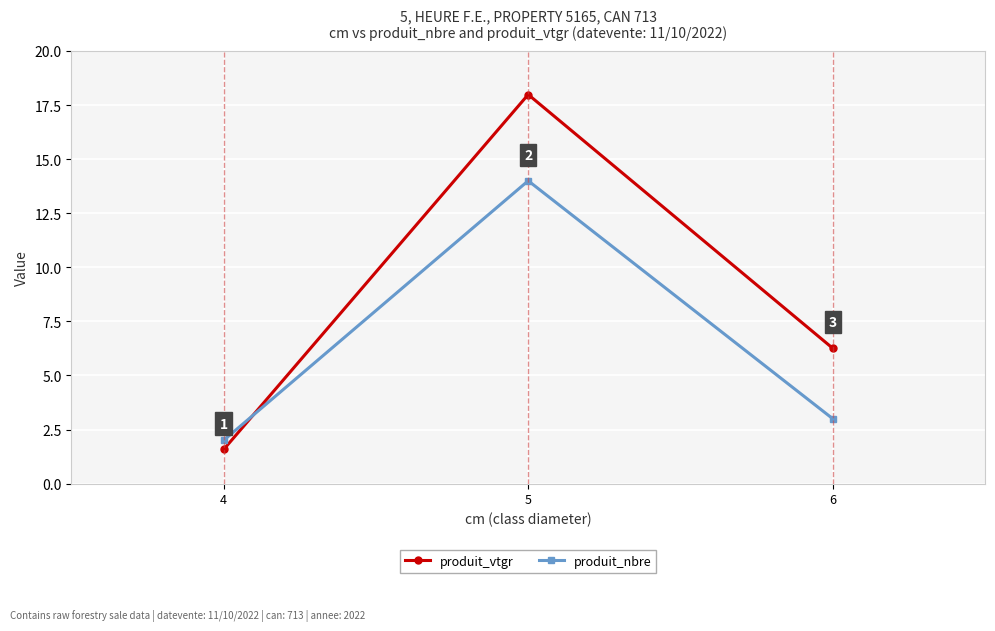

What is the value of the produit_nbre point at the 3rd from the left?

3.0